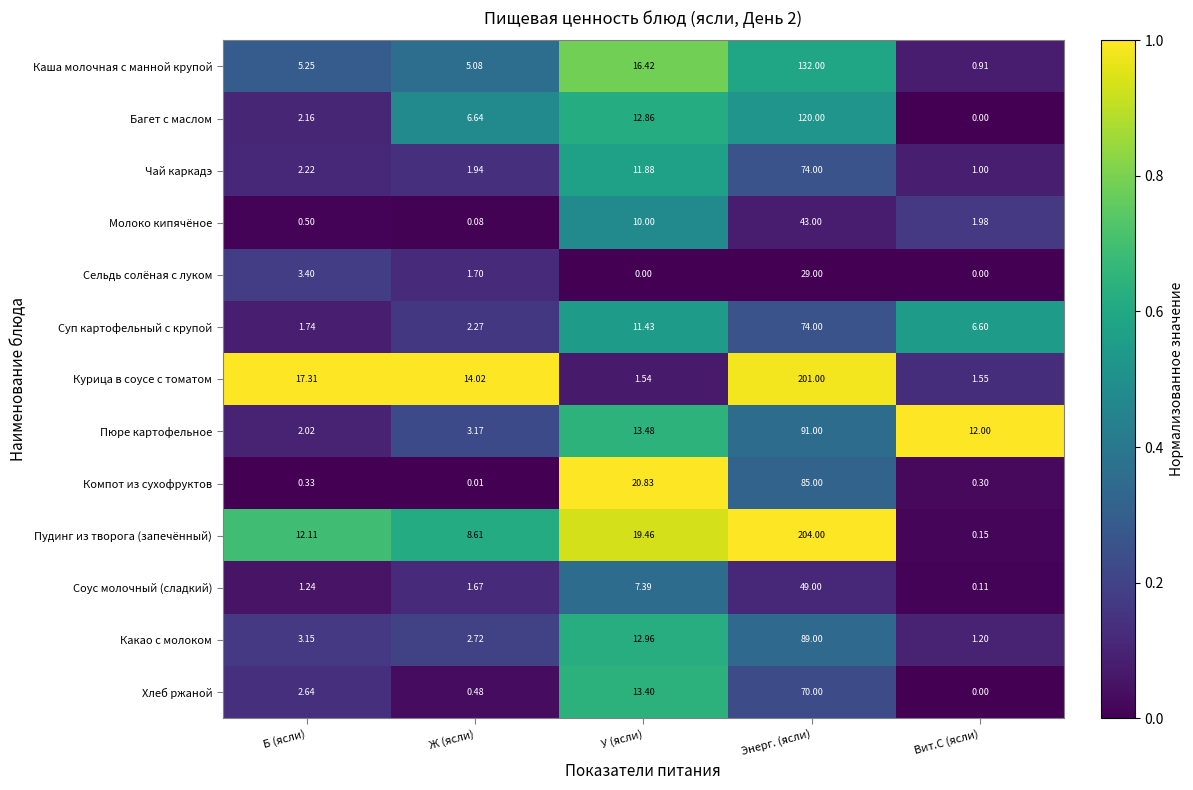

Which series has the largest total across all categories?

Пудинг из творога (запечённый)